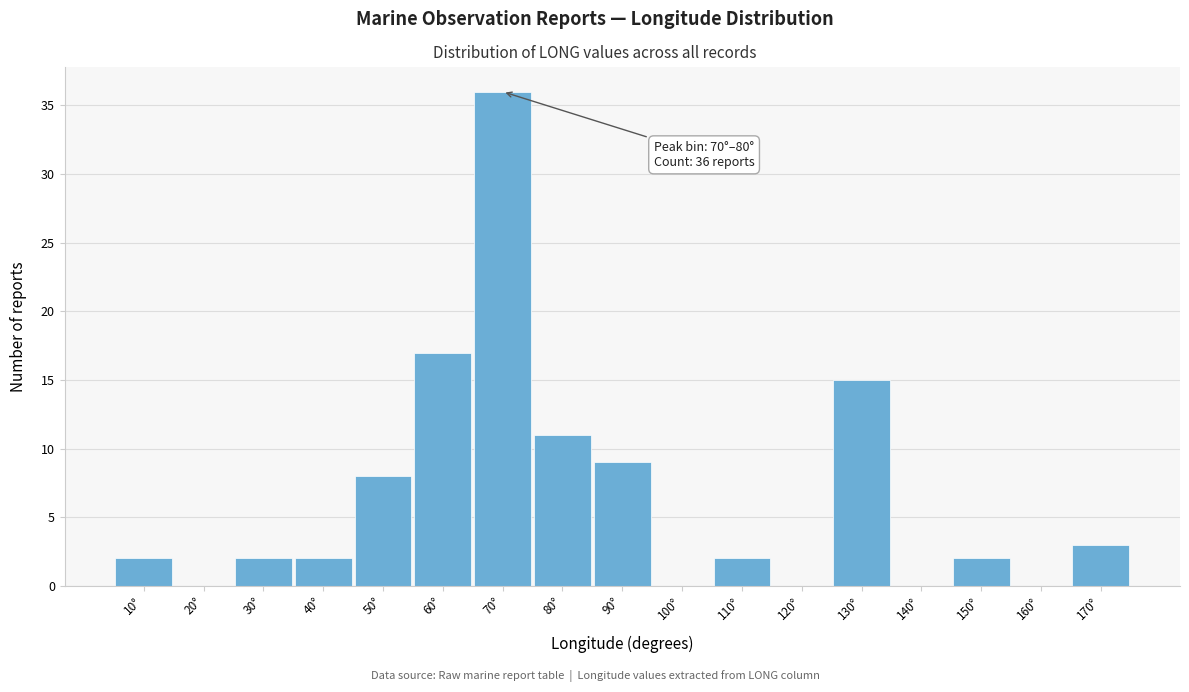

Reading left to right, extract all data points from this chart.

10°=2	20°=0	30°=2	40°=2	50°=8	60°=17	70°=36	80°=11	90°=9	100°=0	110°=2	120°=0	130°=15	140°=0	150°=2	160°=0	170°=3